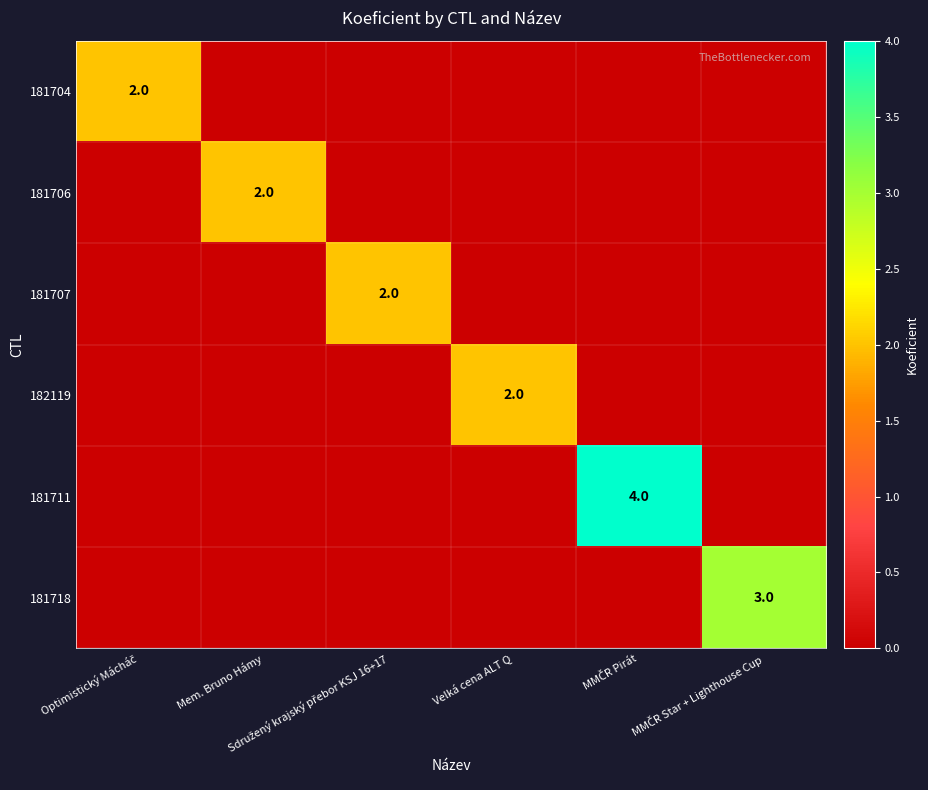

At which label does 181718 reach its peak?

MMČR Star + Lighthouse Cup